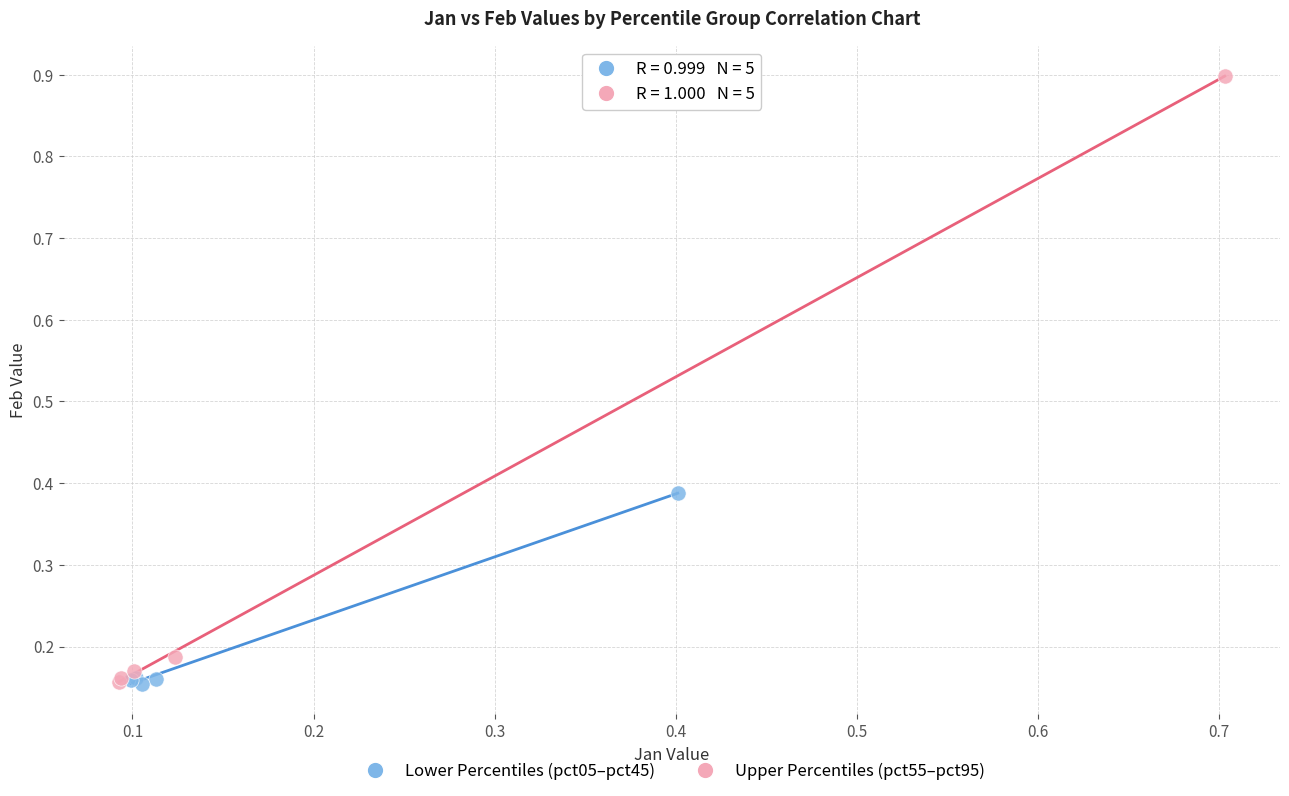

Which series has the widest spread of Y values?

Upper Percentiles (pct55–pct95)